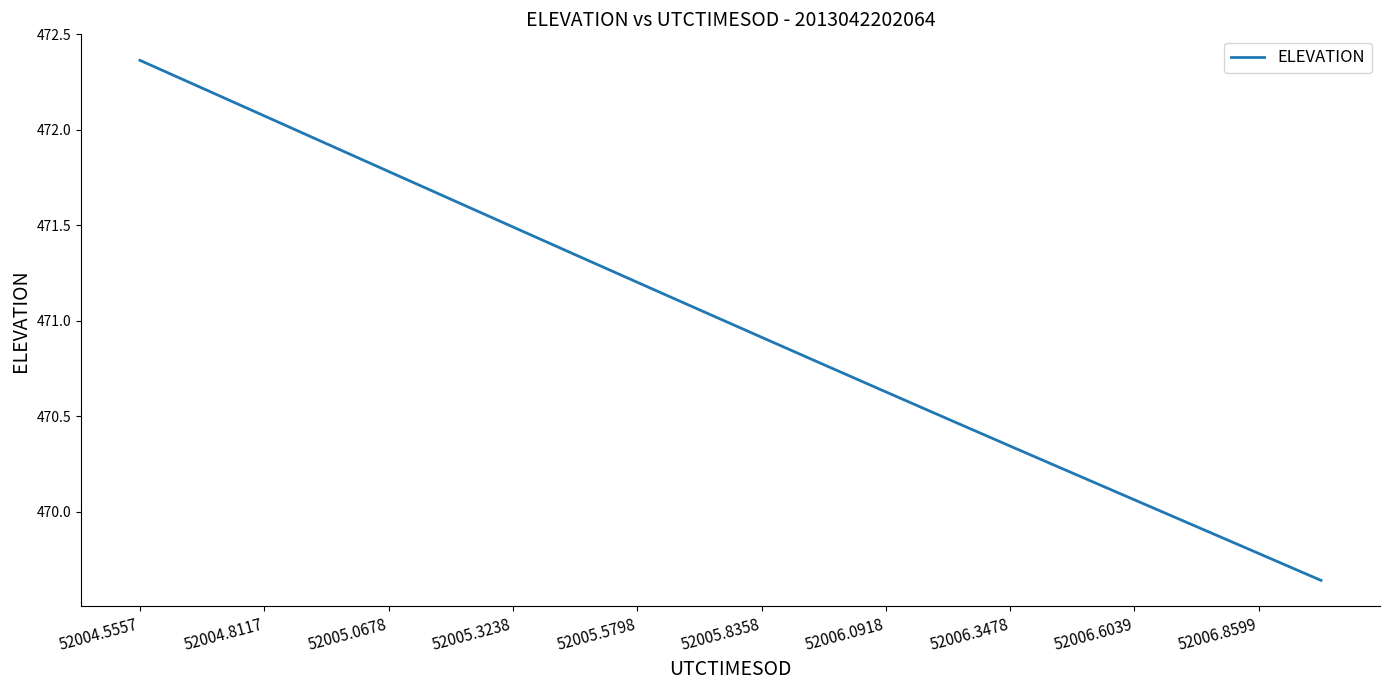

What is the sum of all values?

9419.9